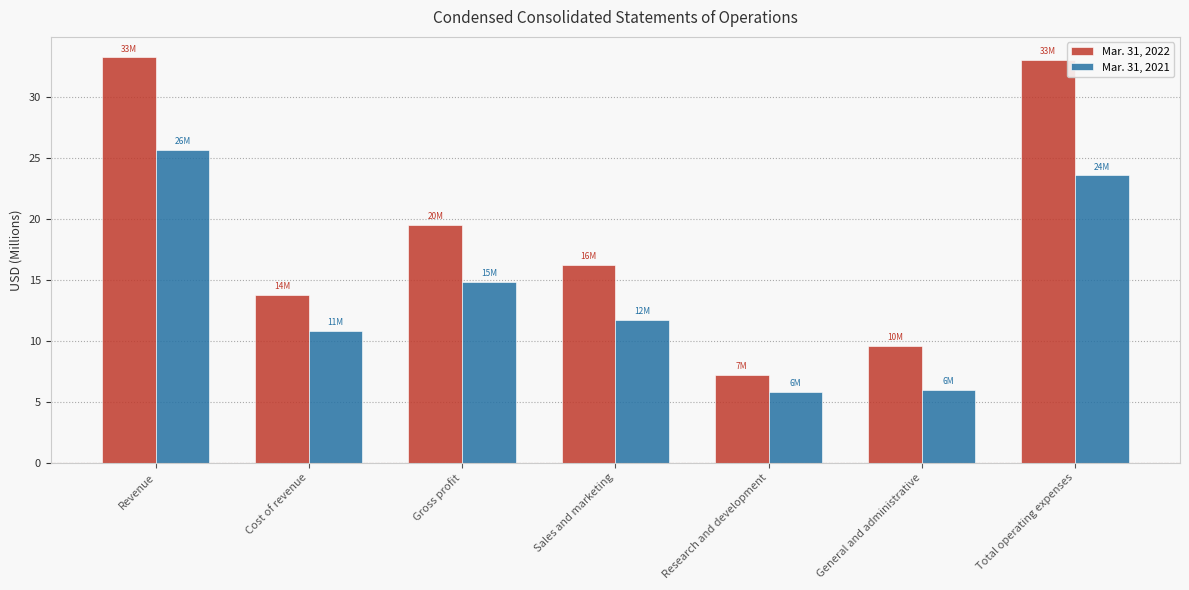

What is the sum of the Mar. 31, 2021 values at Sales and marketing and Revenue?

37.4